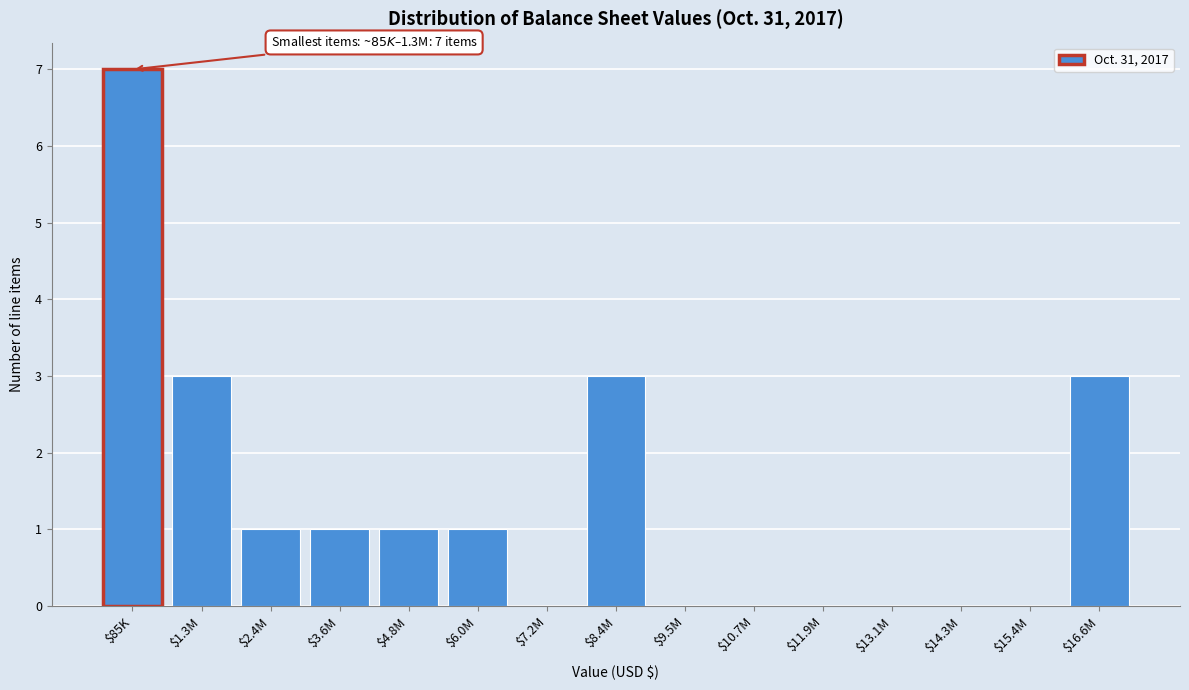

What is the greatest value displayed?

7